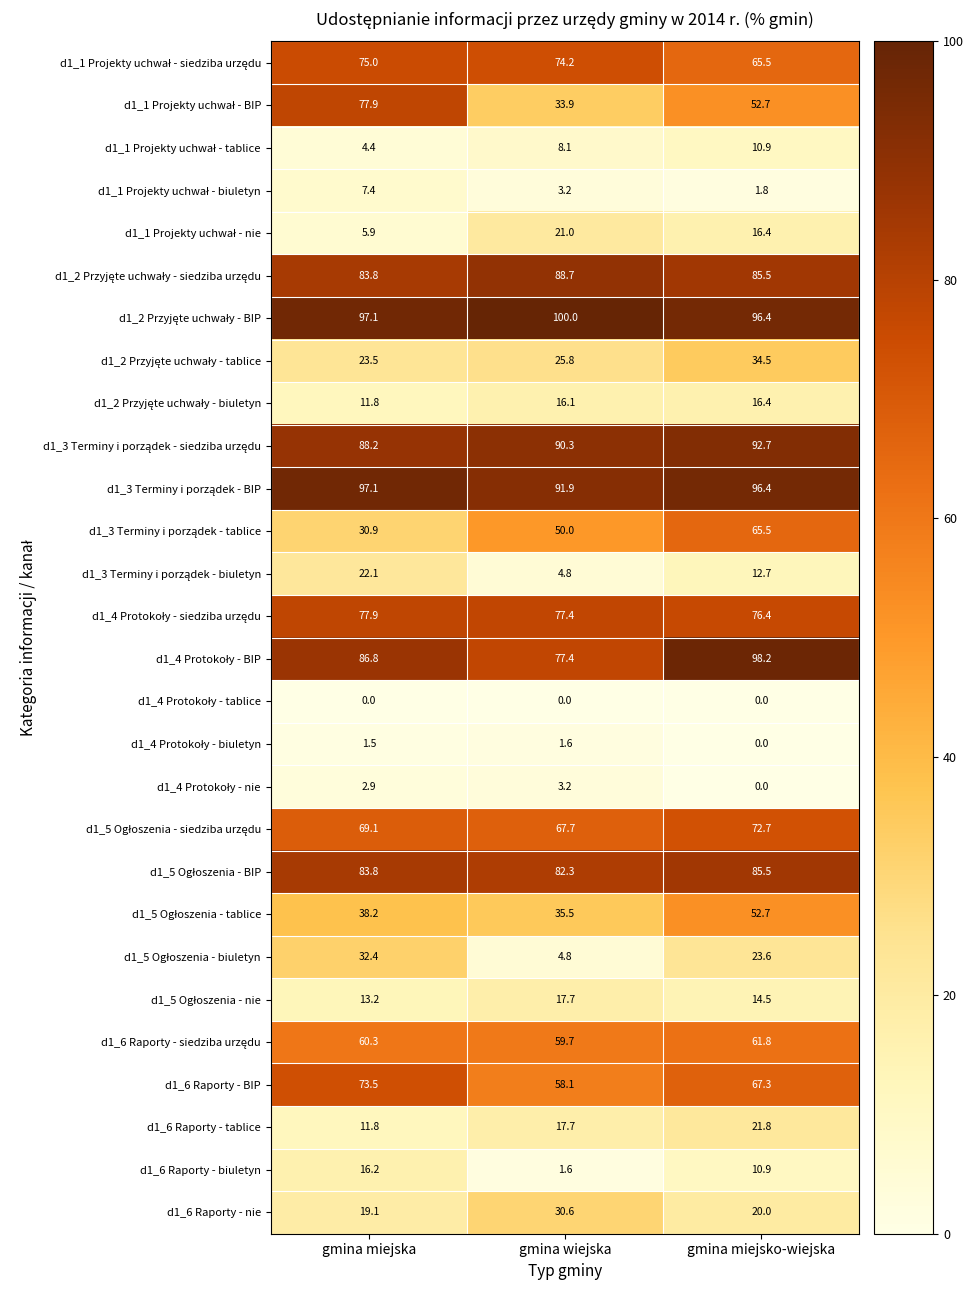

What is the difference between the maximum and second lowest values in the d1_6 Raporty - BIP series?

6.2